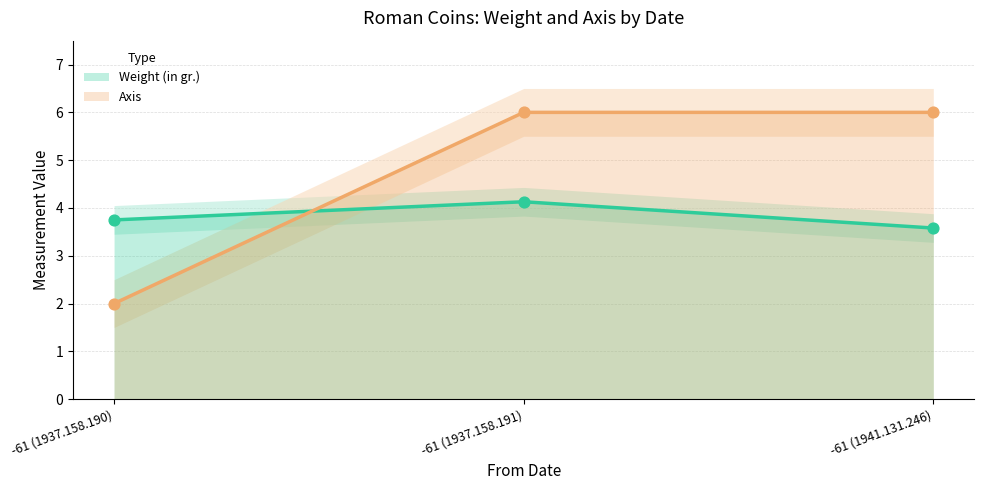

What are all the series names shown in the legend?

Weight (in gr.), Axis